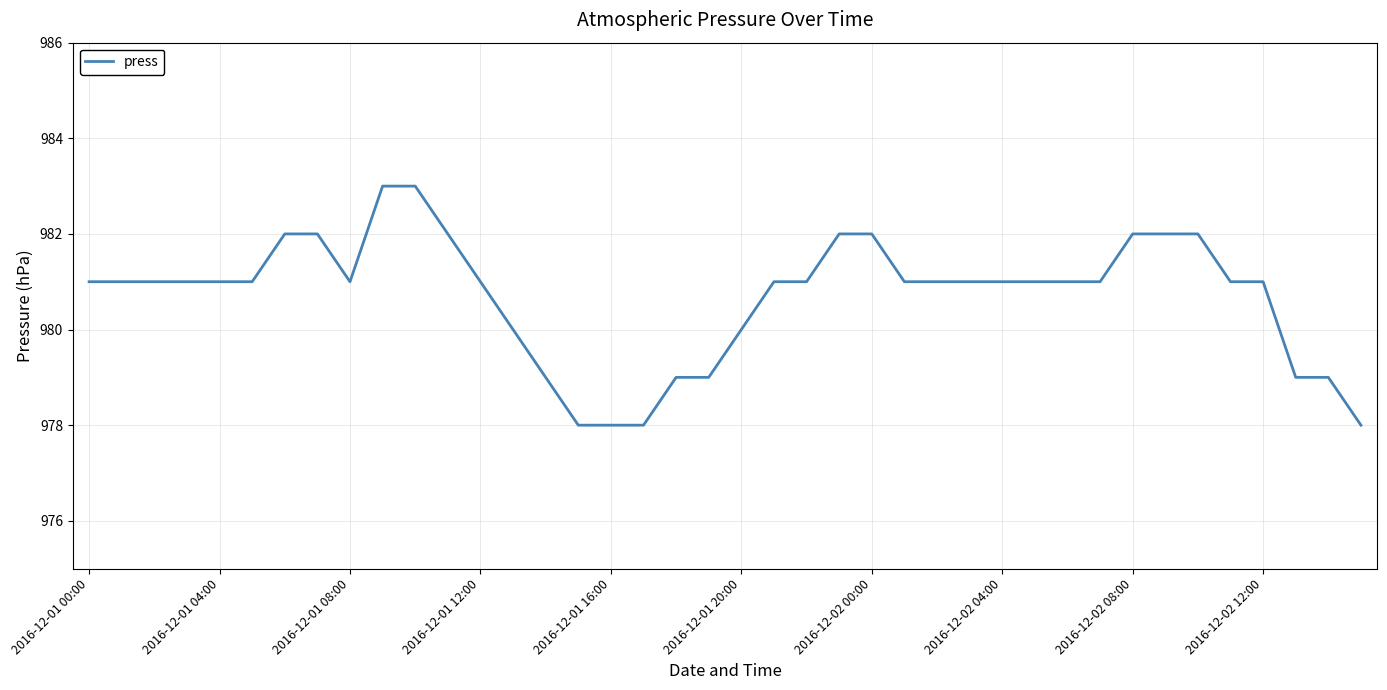

What is the minimum value shown in the chart?

978